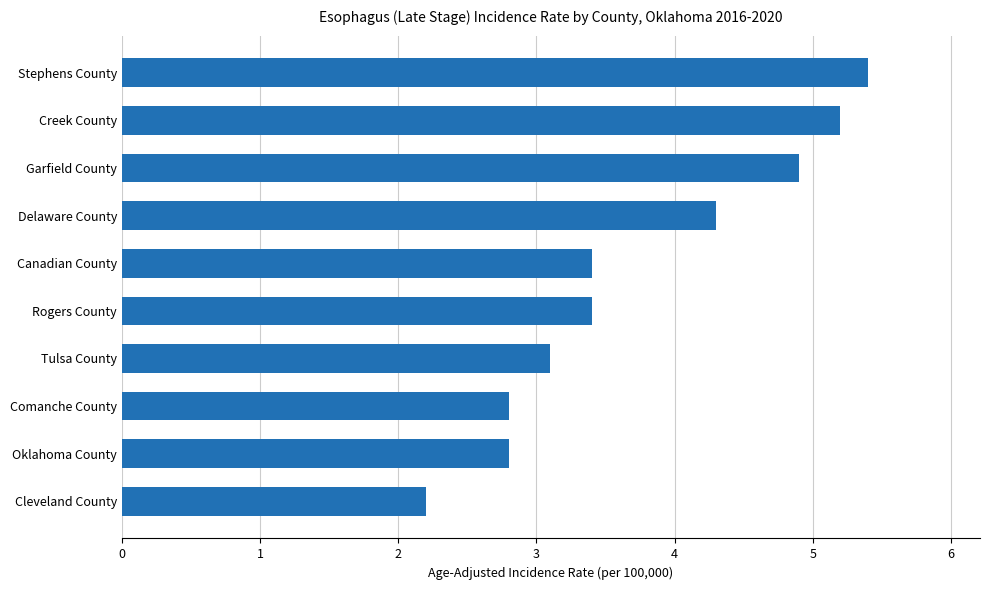

What is the difference between the second highest and second lowest values?

2.4